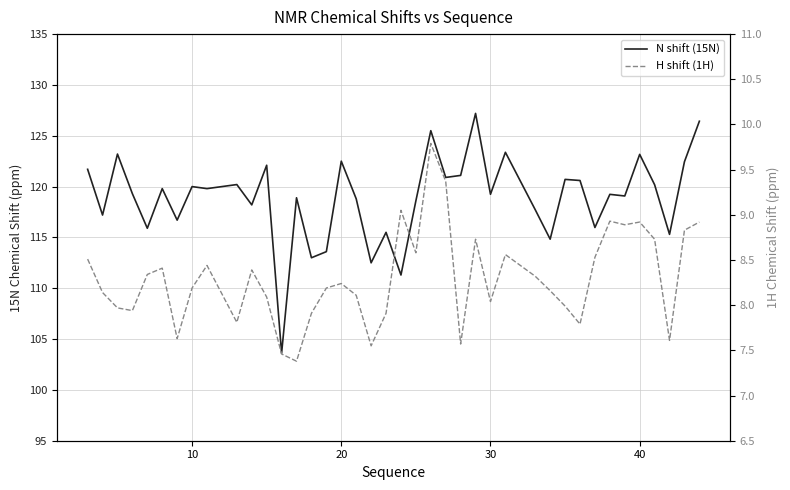

Reading left to right, transcribe all the data shown in this chart.

N shift (15N): 121.7	117.2	123.2	119.3	115.9	119.8	116.7	120.0	119.8	120.2	118.2	122.1	103.6	118.9	113.0	113.6	122.5	118.8	112.5	115.5	111.3	118.6	125.5	120.9	121.1	127.2	119.2	123.4	117.7	114.8	120.7	120.6	116.0	119.2	119.1	123.2	120.2	115.3	122.4	126.4
H shift (1H): 8.5	8.1	8.0	7.9	8.3	8.4	7.6	8.2	8.4	7.8	8.4	8.1	7.5	7.4	7.9	8.2	8.2	8.1	7.5	7.9	9.1	8.6	9.8	9.4	7.6	8.7	8.0	8.6	8.3	8.2	8.0	7.8	8.5	8.9	8.9	8.9	8.7	7.6	8.8	8.9